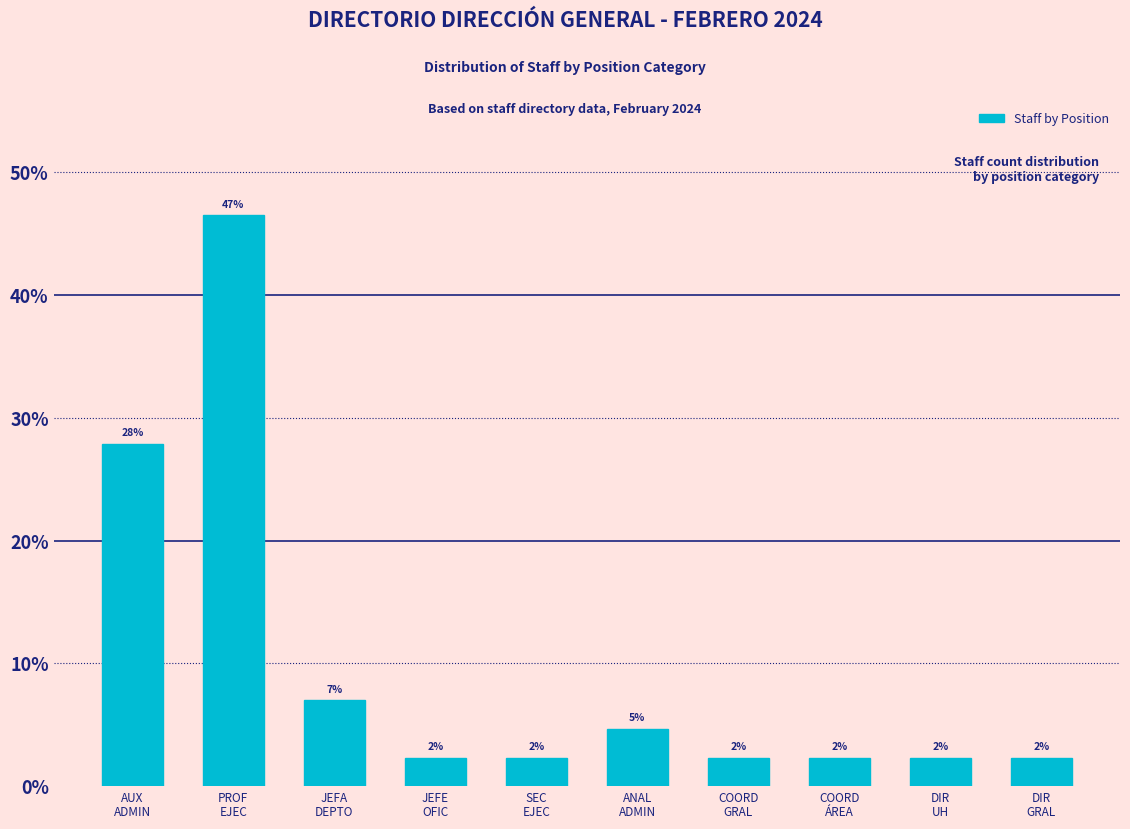

How many bars are there in total?

10